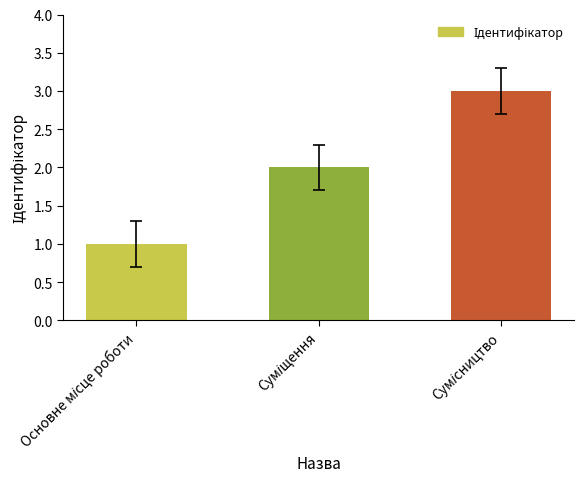

What is the sum of all values?

6